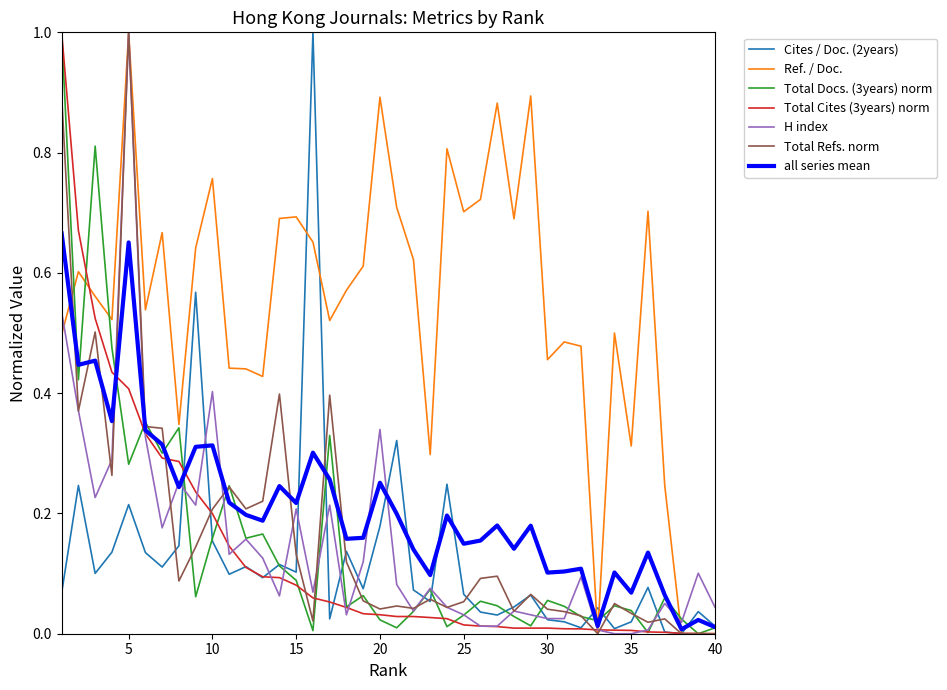

Which series has the largest total across all categories?

Ref. / Doc.